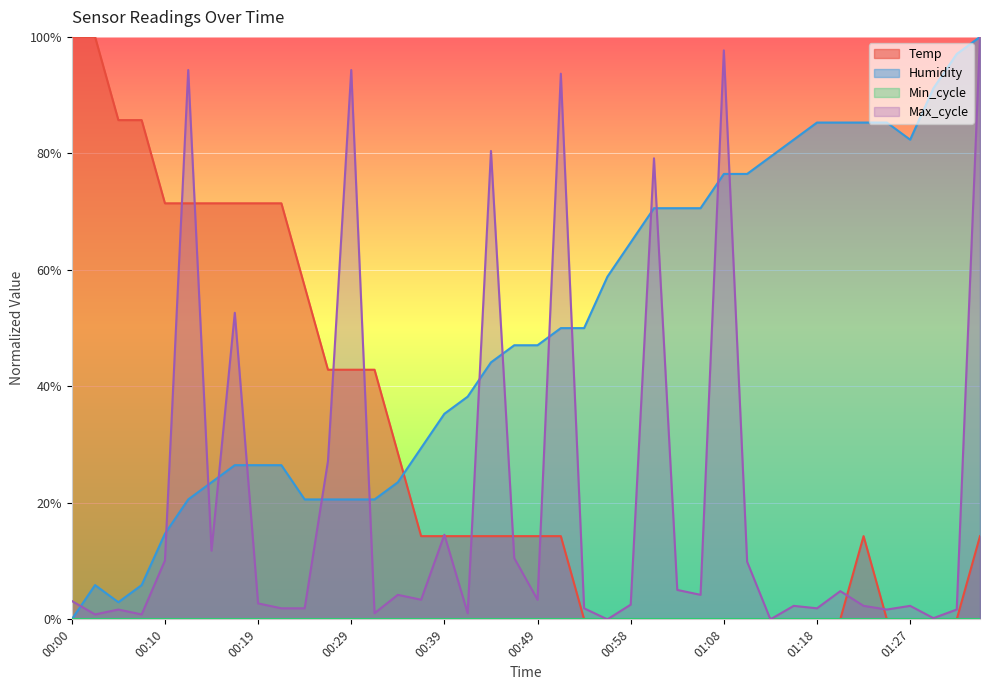

How many interior local peaks does the Temp series have?

1